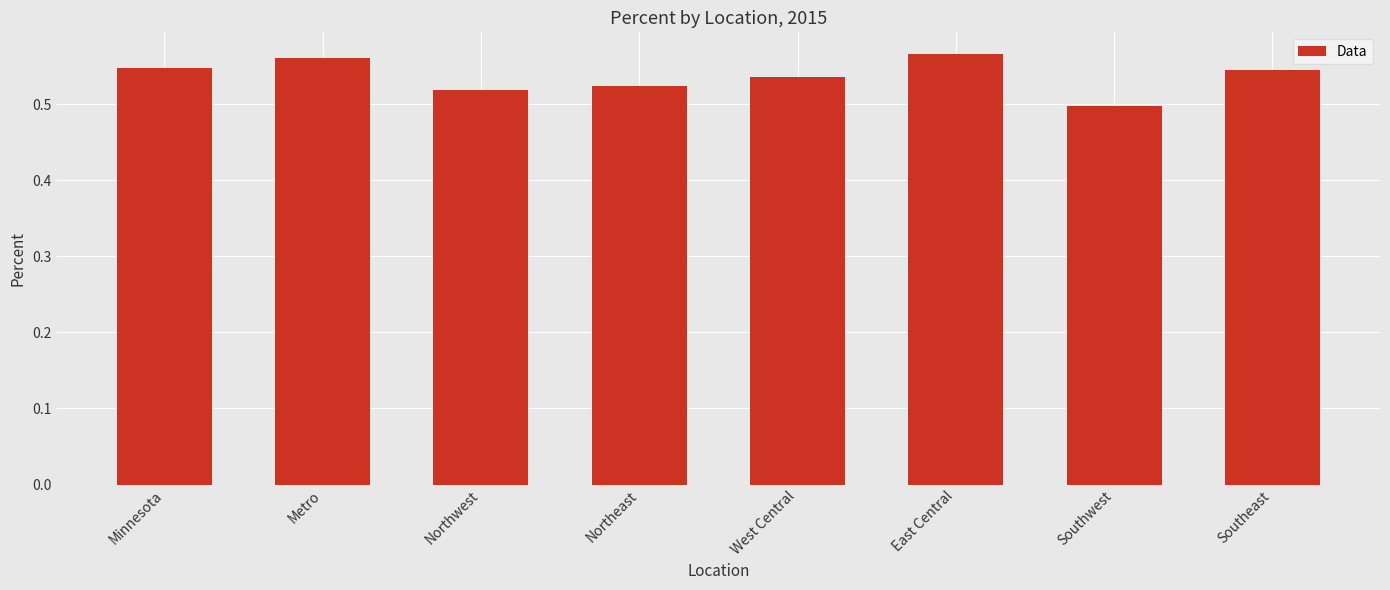

What position from the left is Northwest?

3